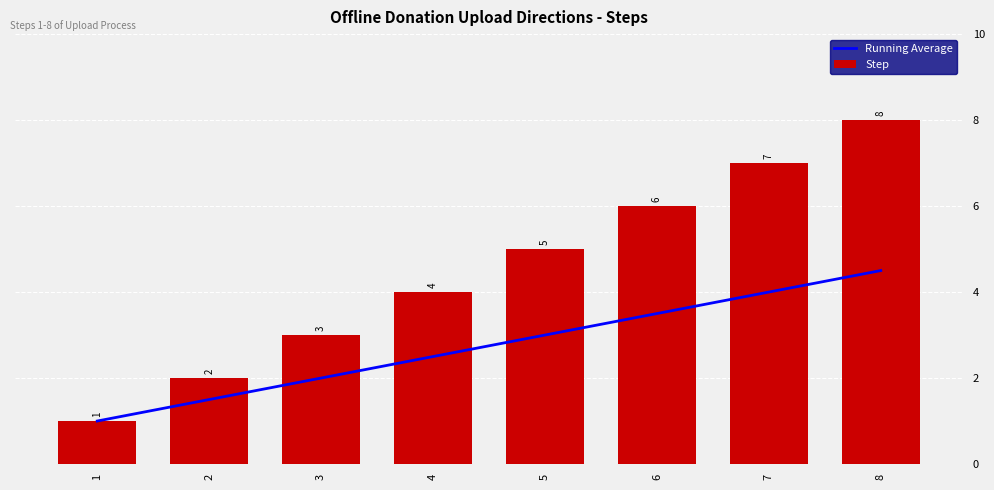

How many data points in Running Average are less than 3?

4